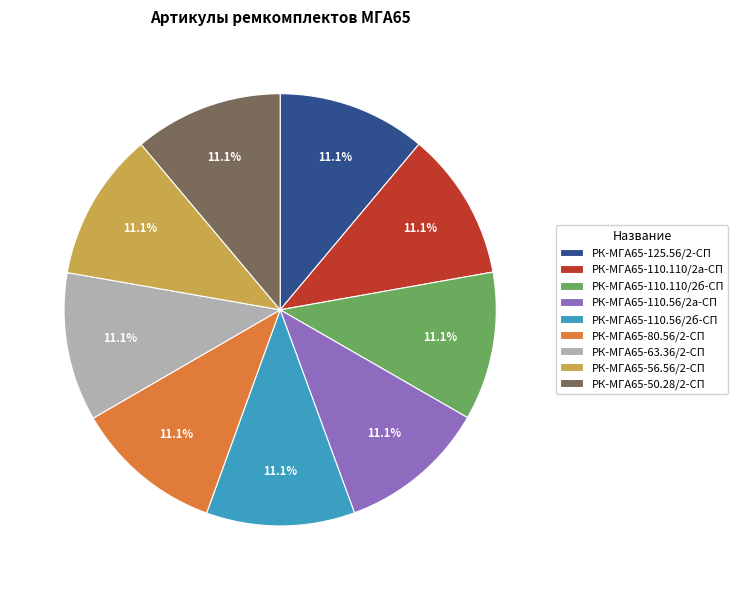

True or false: РК-МГА65-110.110/2а-СП accounts for 1% of the total.

False